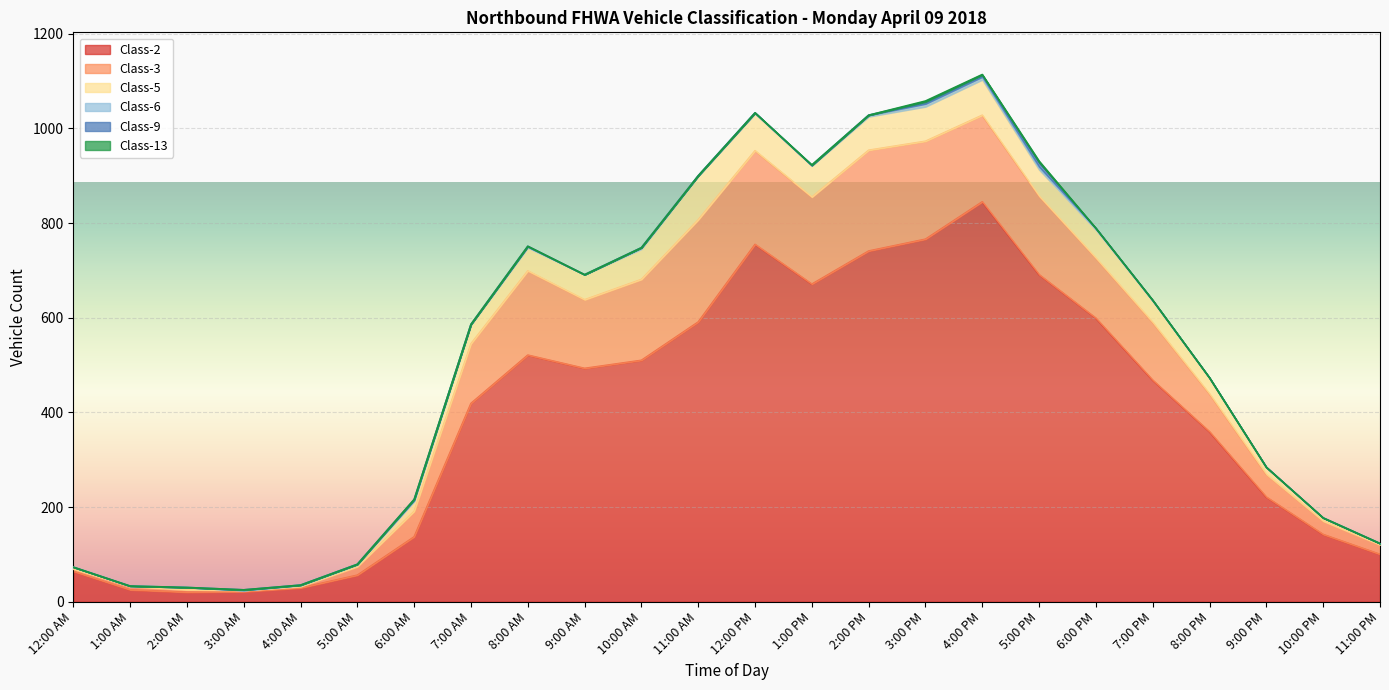

Does the chart display data point markers on the line(s)?

No